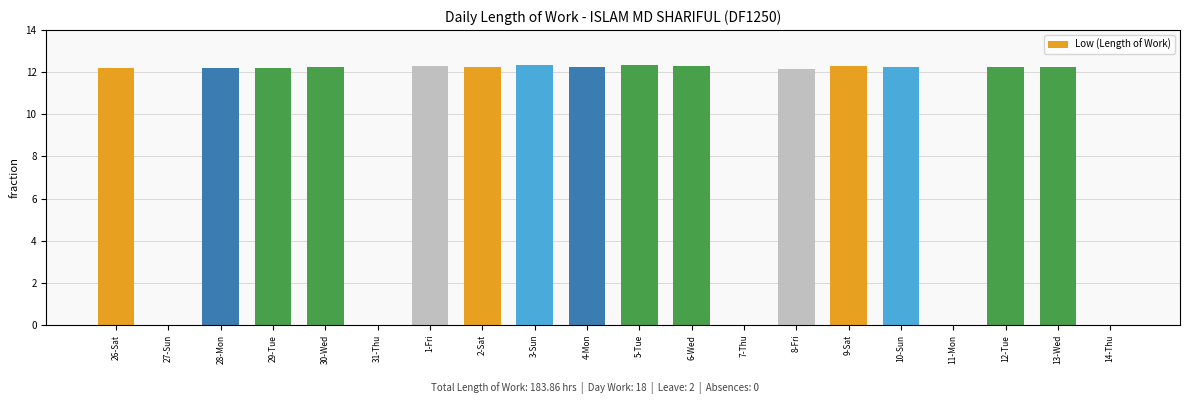

What is the ratio of the value at 13-Wed to the value at 29-Tue?

1.0